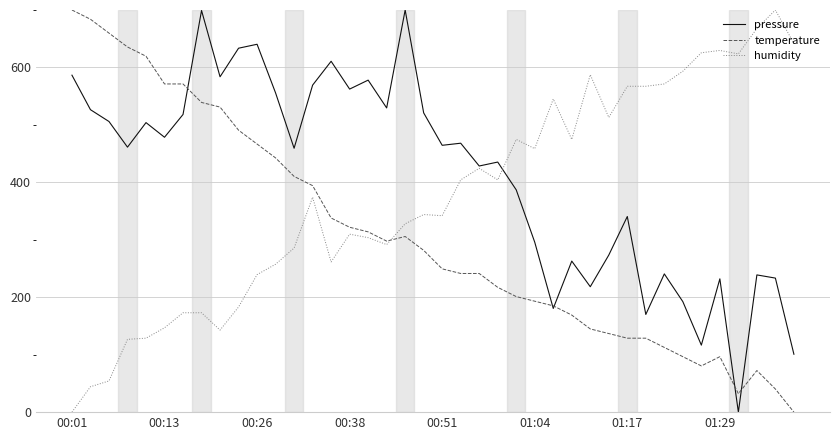

Which series has the largest total across all categories?

pressure